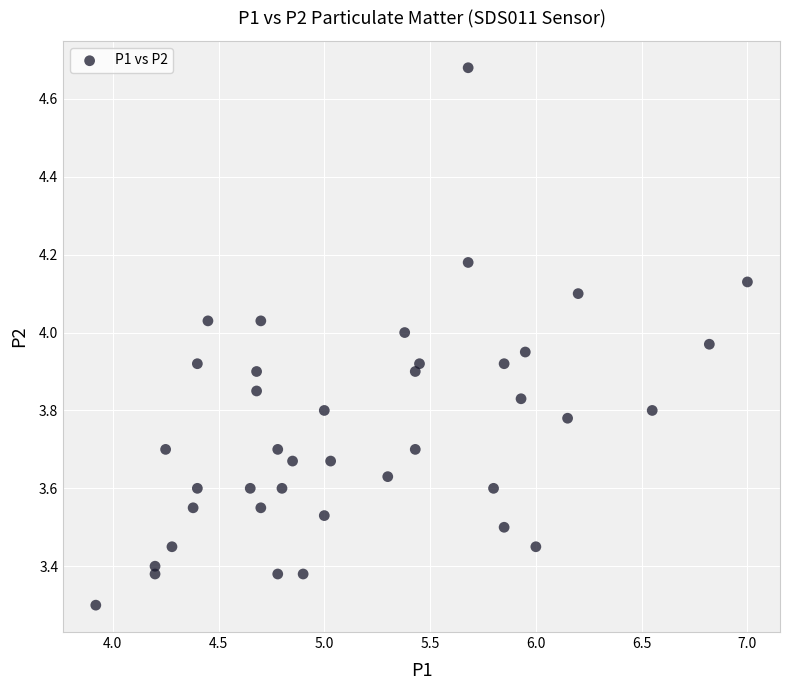

What is the range of Y values (max minus min)?

1.4